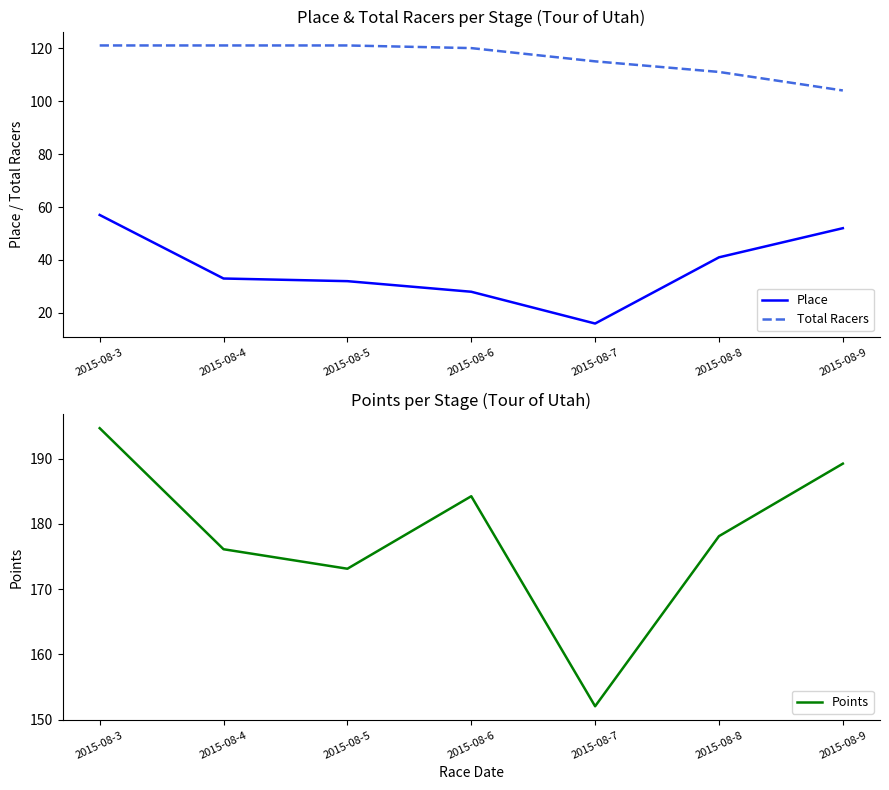

True or false: Total Racers and Place intersect in this chart.

False